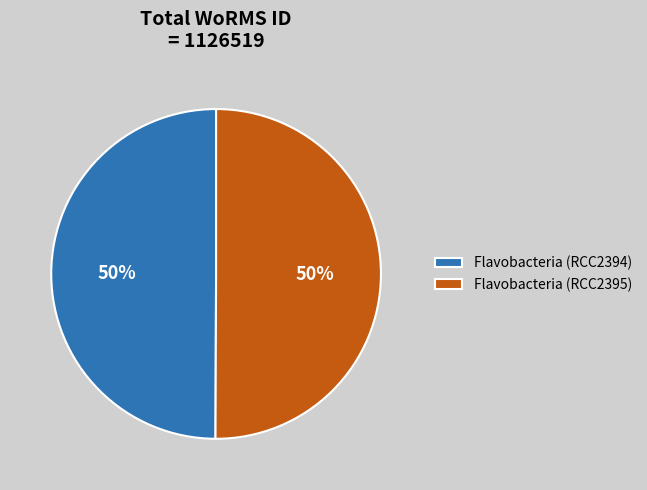

Combined, do Flavobacteria (RCC2394) and Flavobacteria (RCC2395) account for over 50%?

Yes